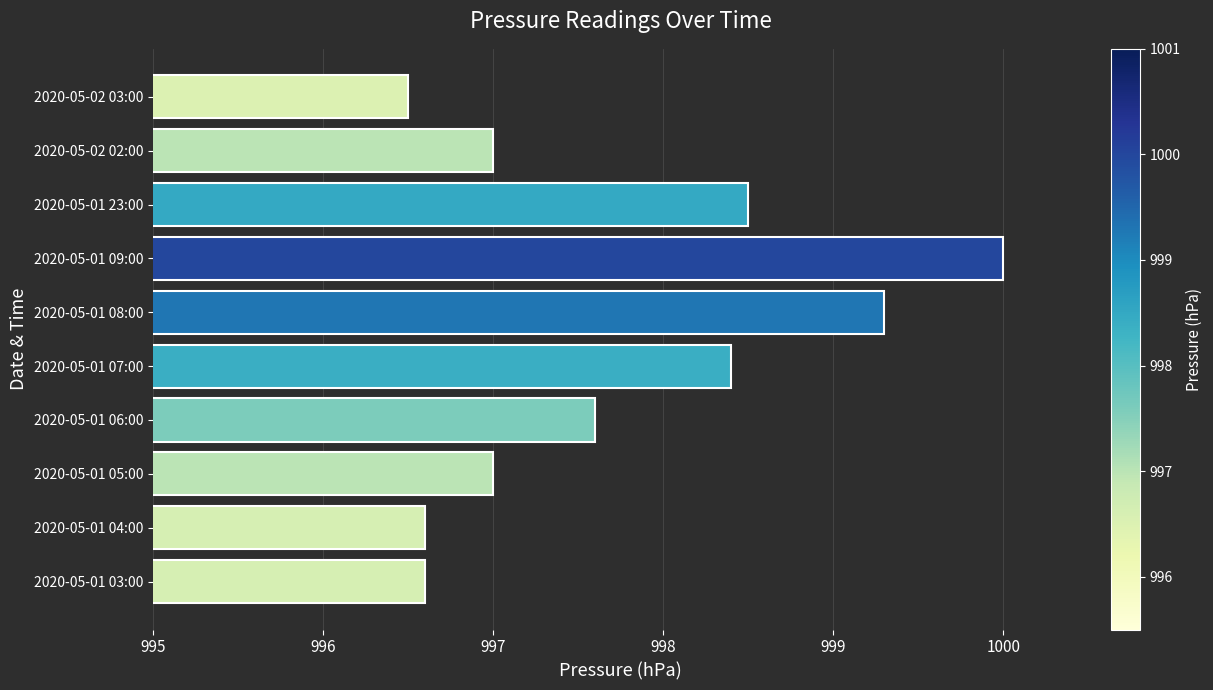

What is the smallest value displayed?

996.5